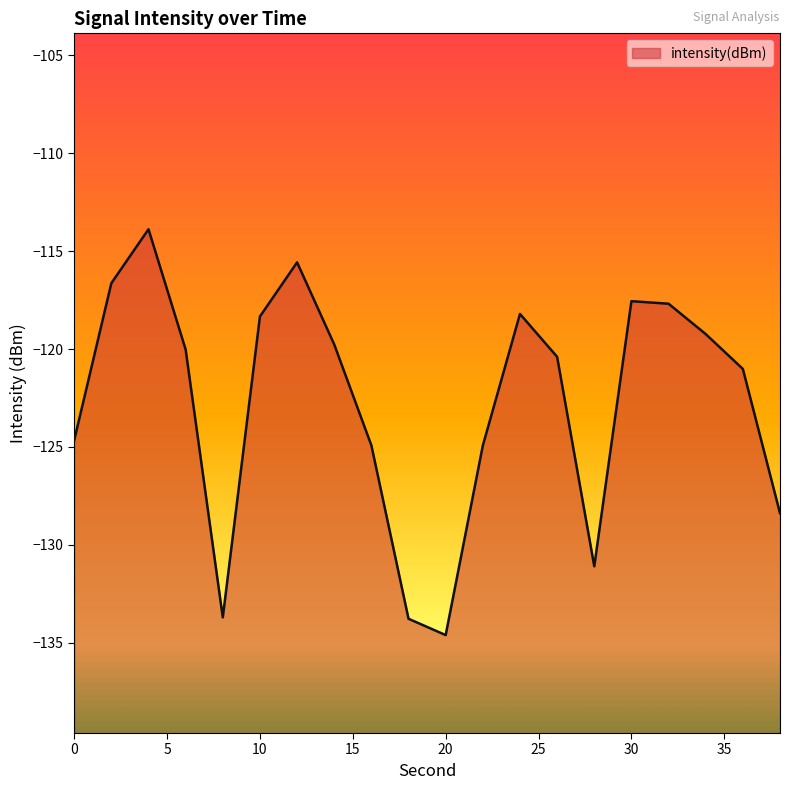

Is it true that the value at 8 is -133.7?

True